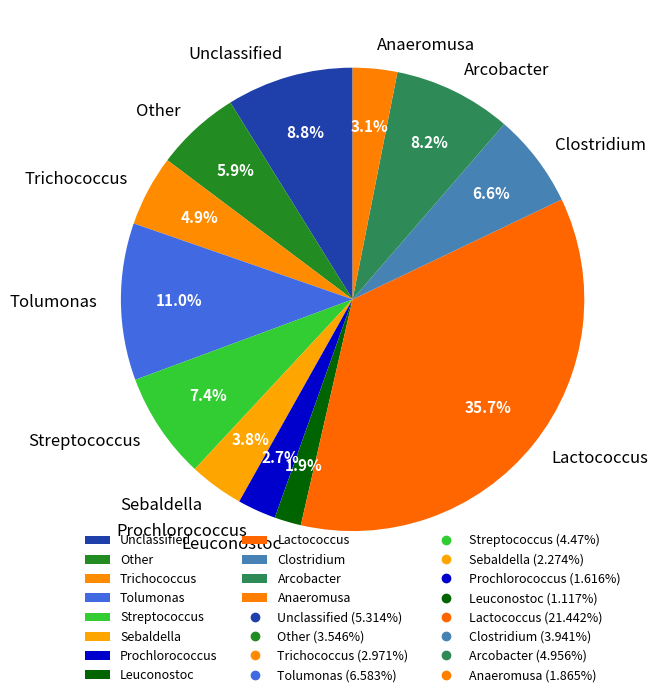

To the nearest percent, what portion does Trichococcus represent?

5%